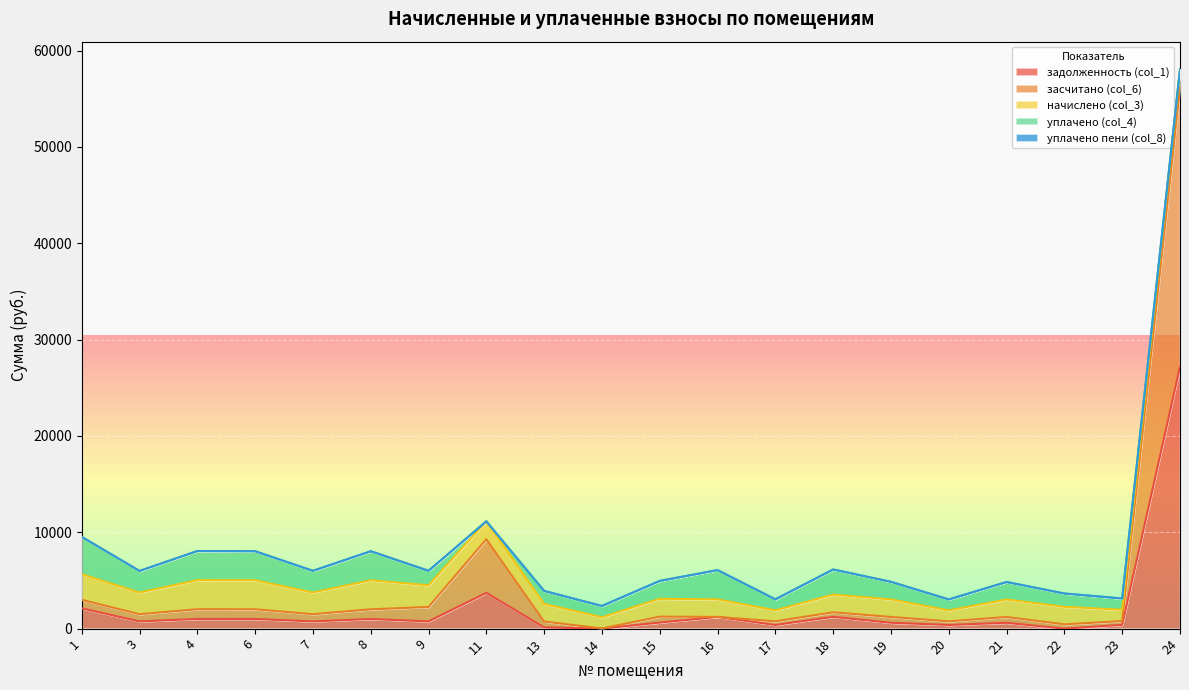

Which category has the highest value in the уплачено (col_4) series?

1